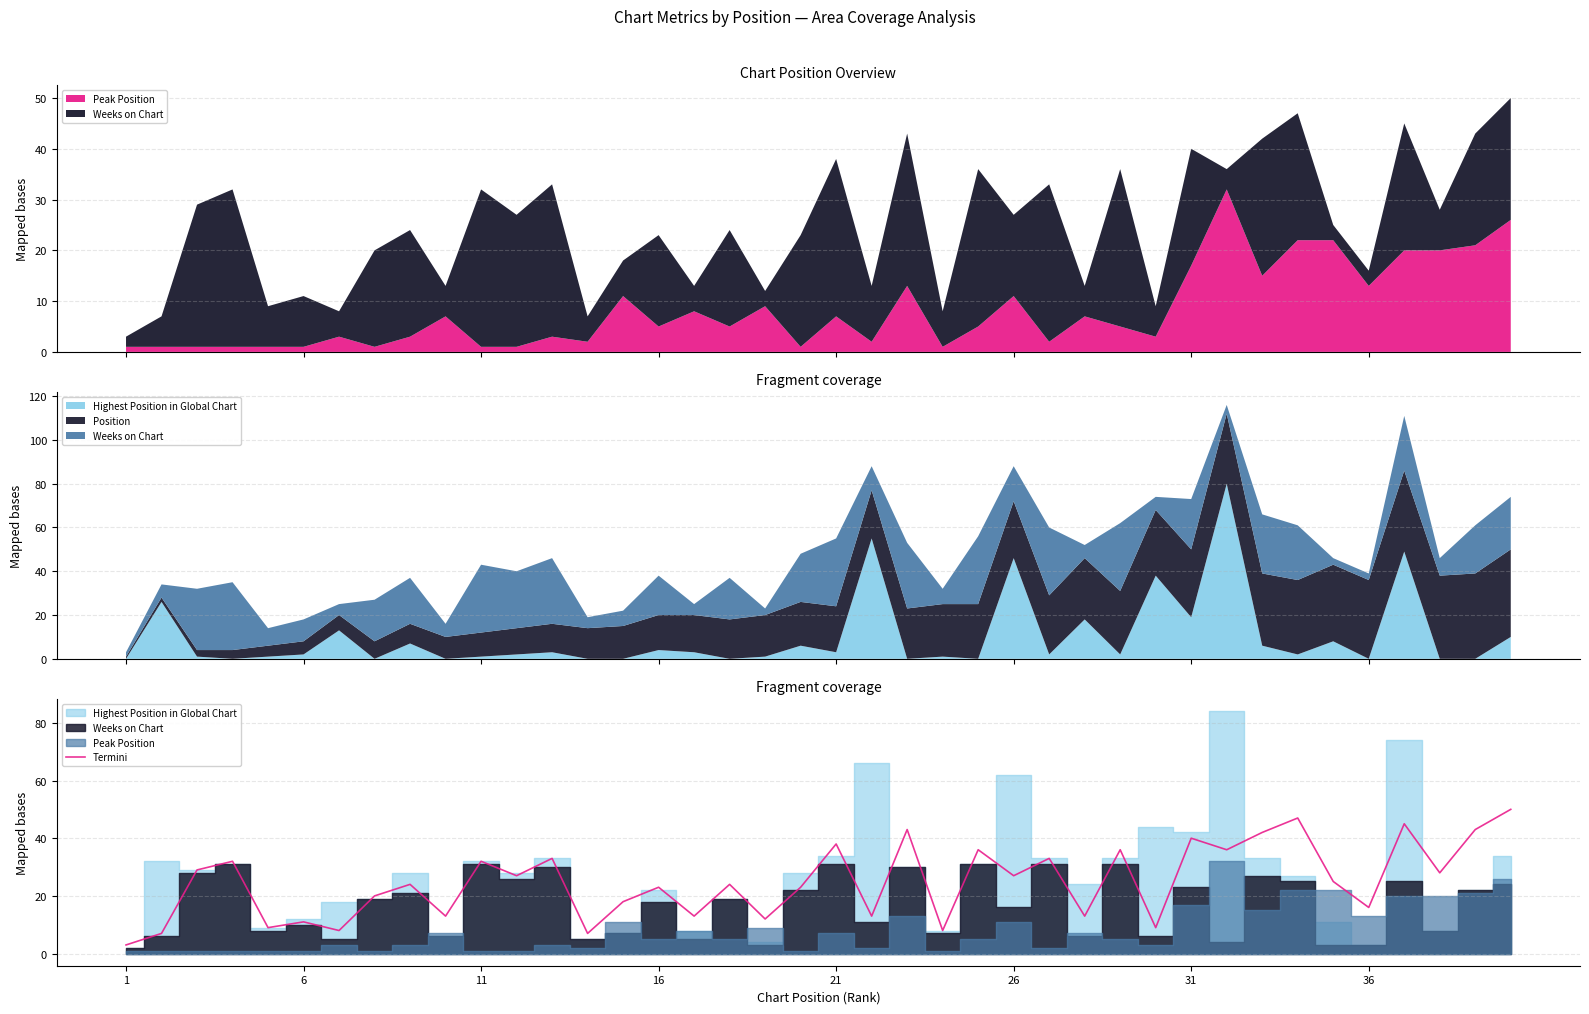

True or false: Termini has a value of 16 at 36.

True